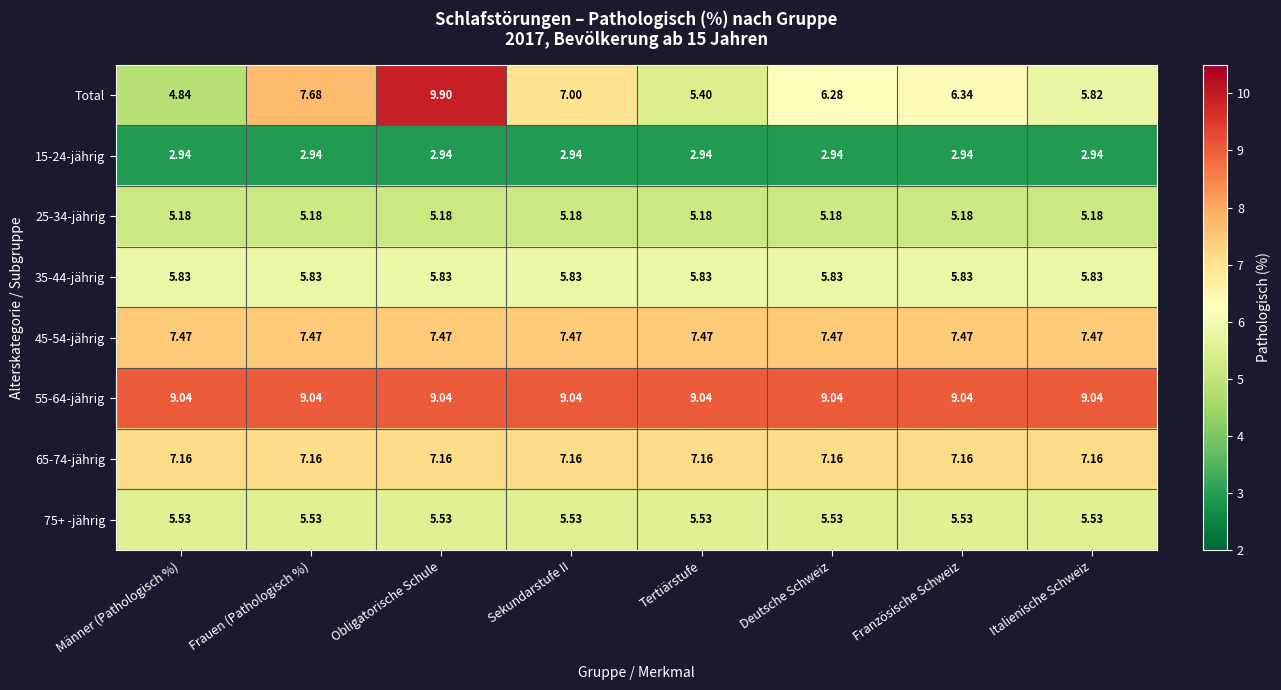

Which series has the largest total across all categories?

55-64-jährig